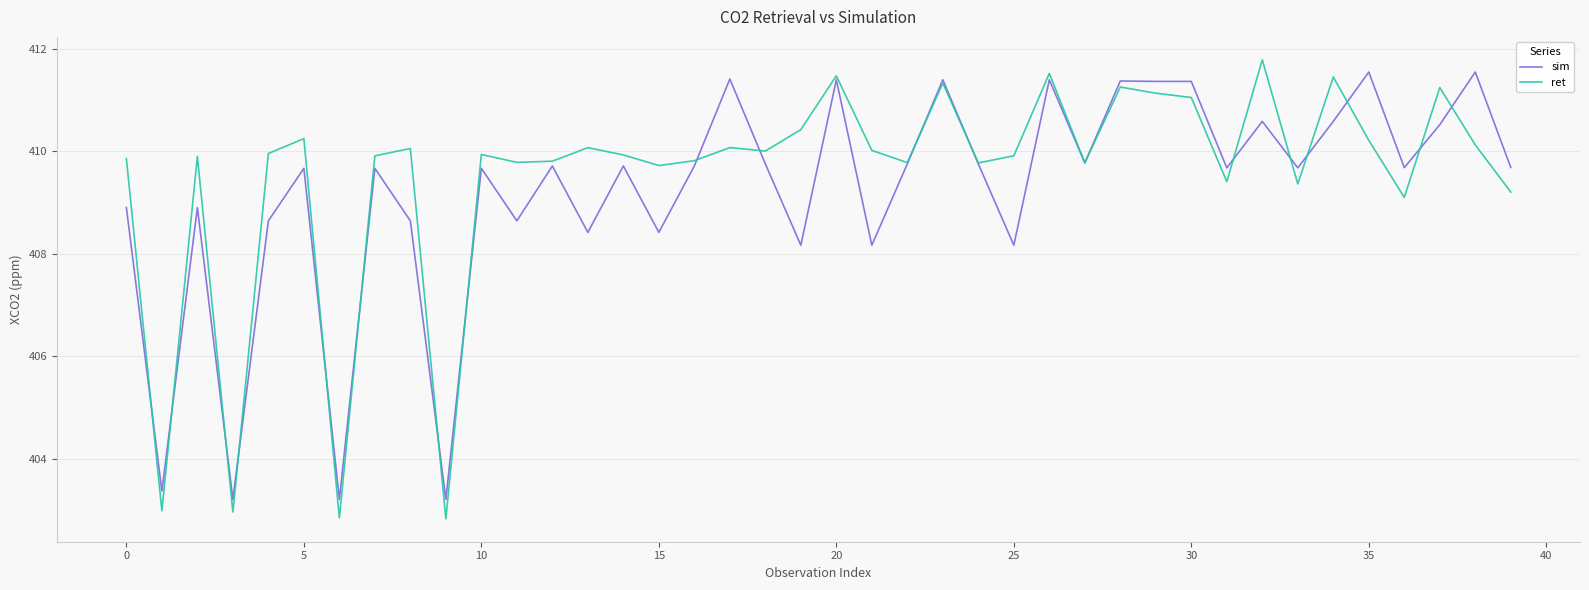

What is the maximum value shown in the chart?

411.8